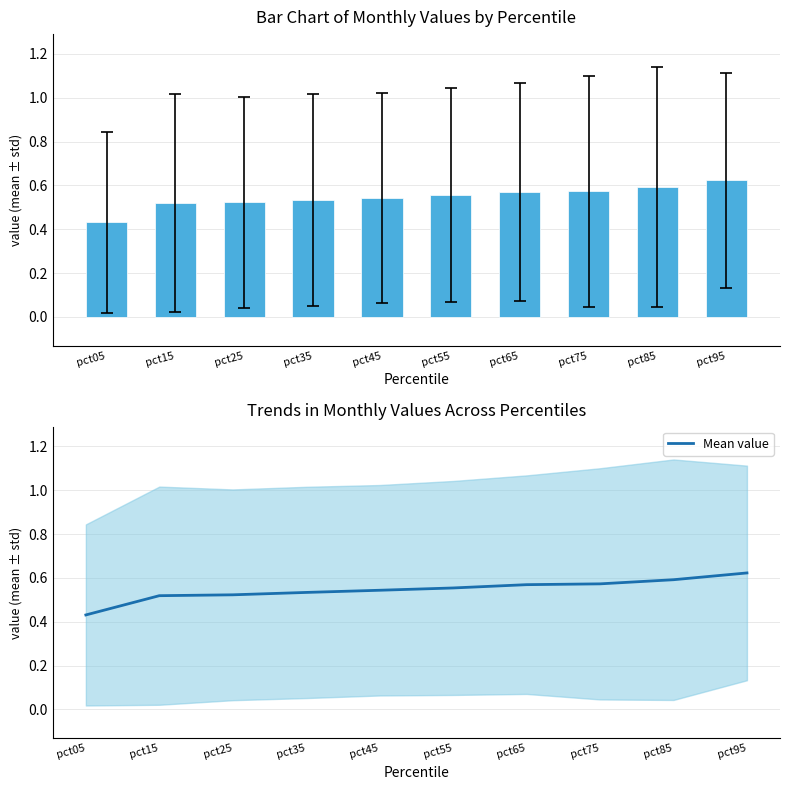

Reading left to right, transcribe all the data shown in this chart.

pct05=0.4	pct15=0.5	pct25=0.5	pct35=0.5	pct45=0.5	pct55=0.6	pct65=0.6	pct75=0.6	pct85=0.6	pct95=0.6